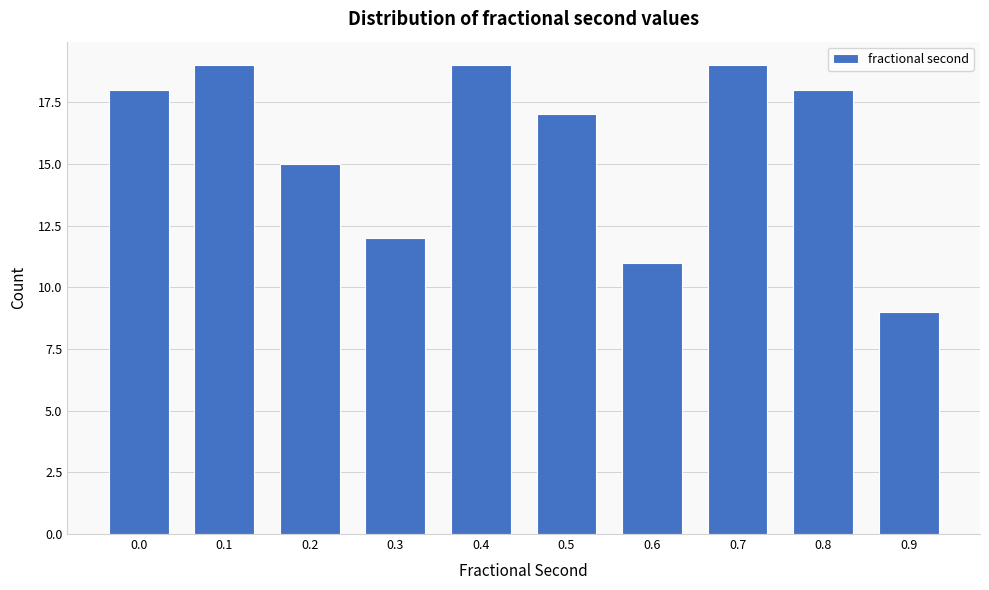

Reading right to left, list all the values displayed in this chart.

0.9=9	0.8=18	0.7=19	0.6=11	0.5=17	0.4=19	0.3=12	0.2=15	0.1=19	0.0=18